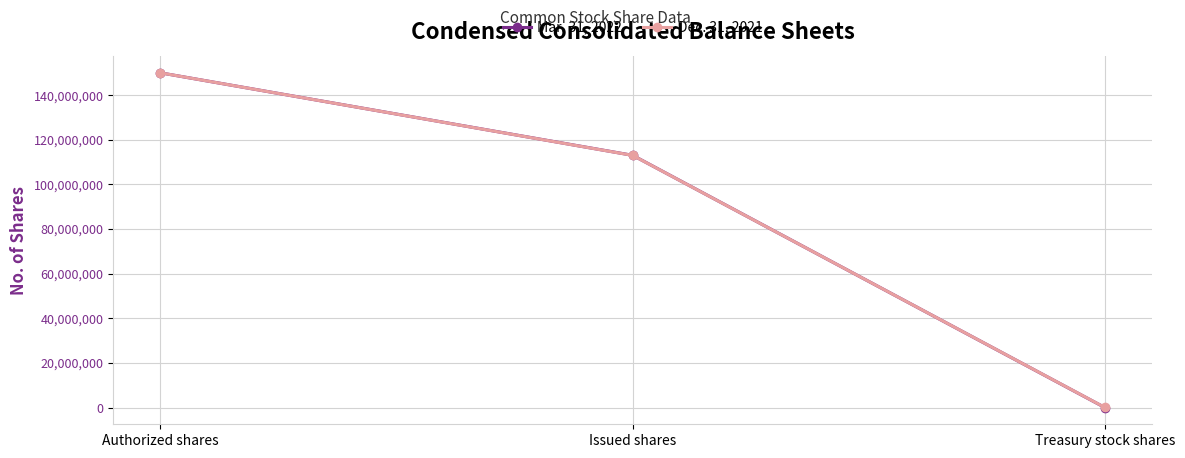

The Mar. 31, 2022 series shows 39313040 at Authorized shares. True or false?

False